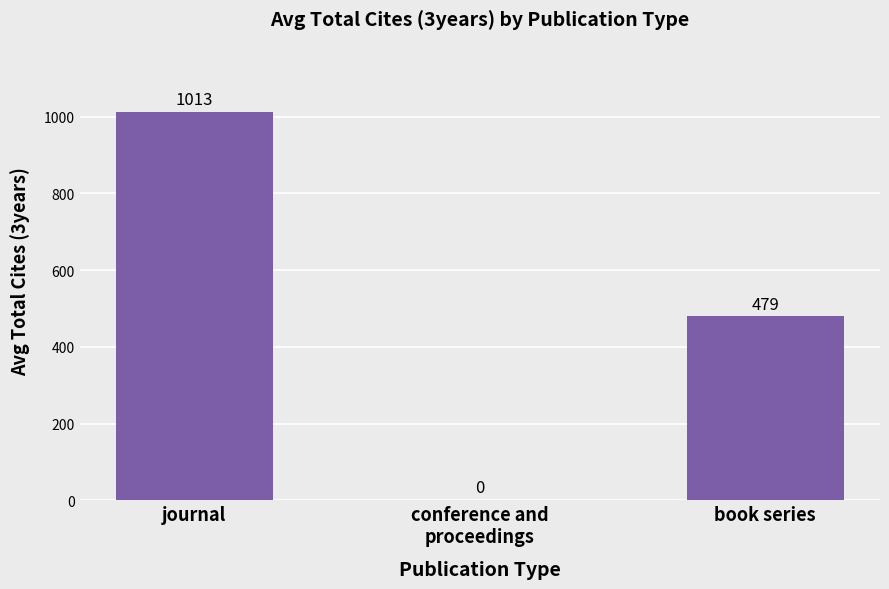

What is the sum of the values at journal and conference and
proceedings?

1013